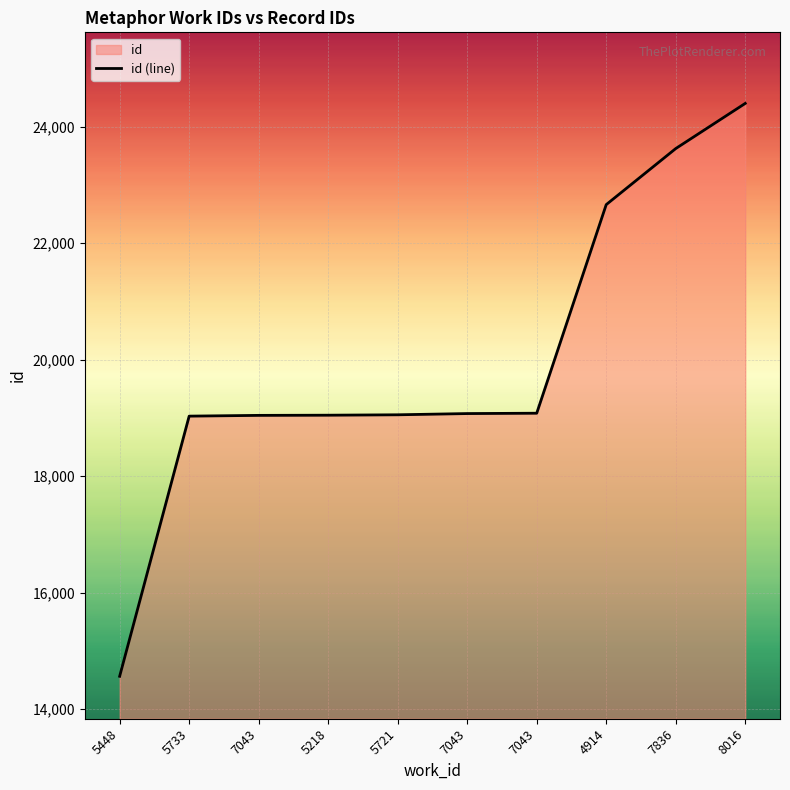

Where is the data nearest to the value 19481?

7043